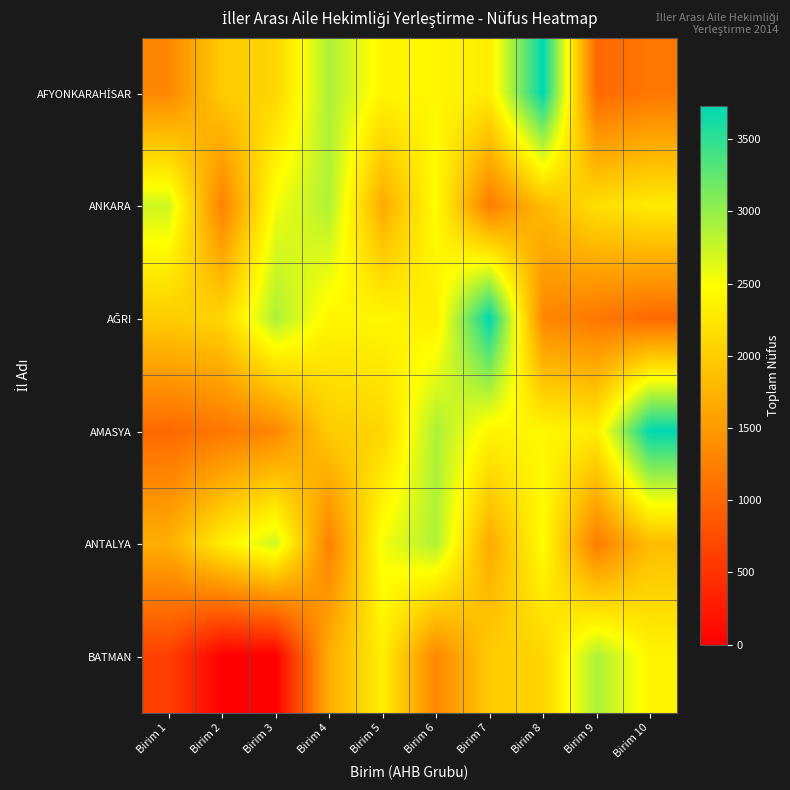

At which category is the sum across all series the highest?

Birim 6